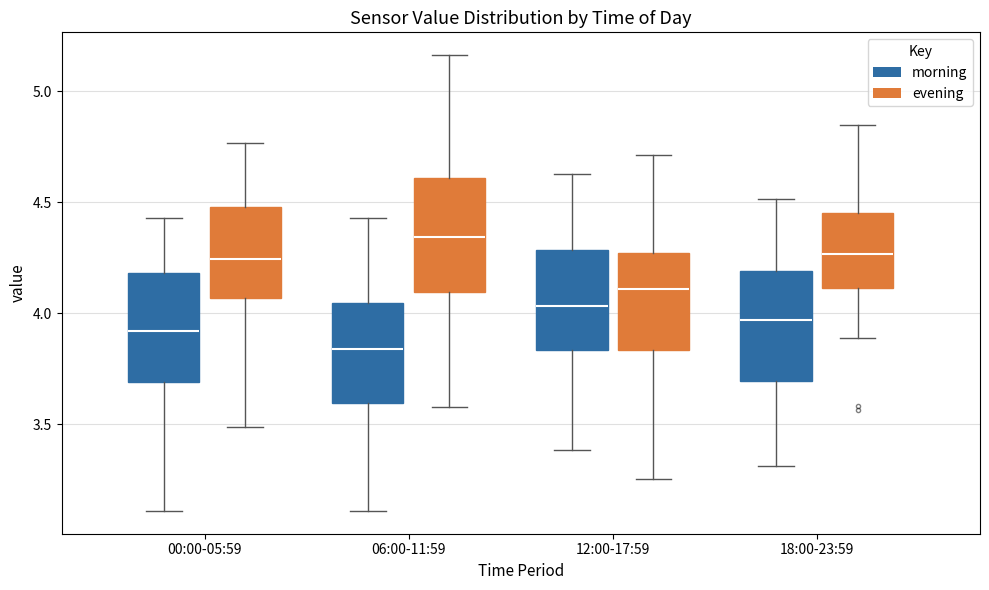

Which box has the lowest median line?

06:00-11:59 (morning)